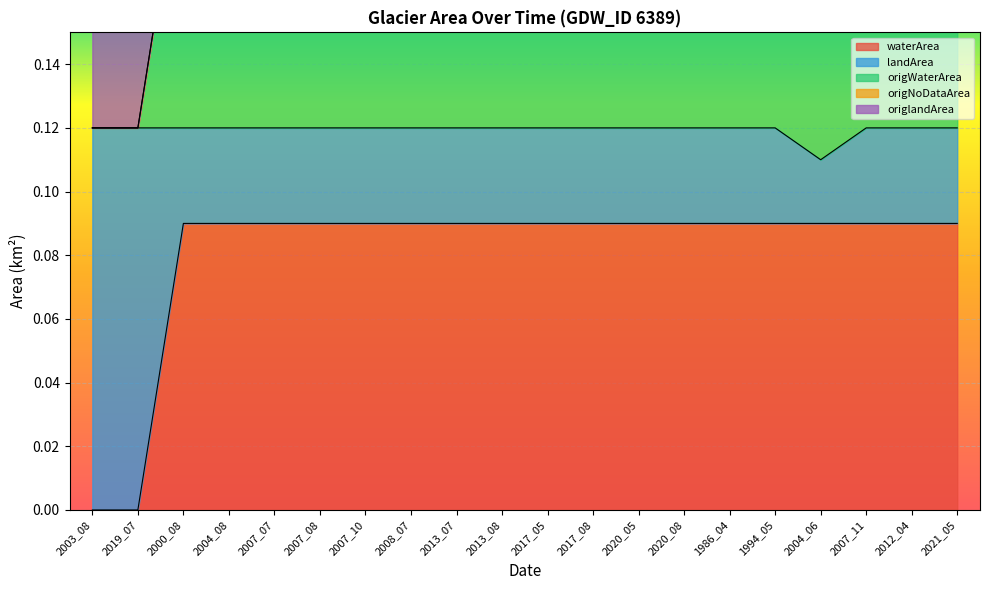

Is the value of origWaterArea at 2007_08 greater than the value of waterArea at 2017_08?

Yes